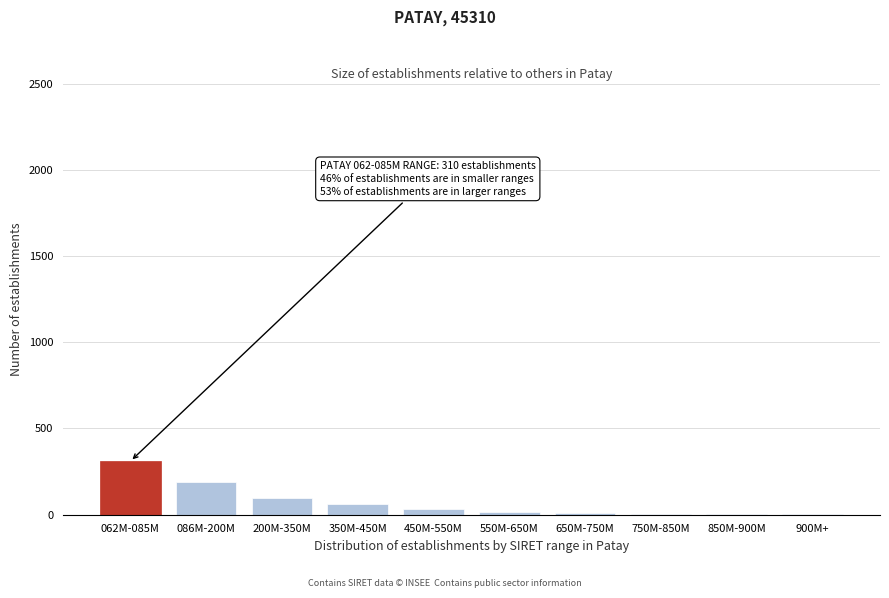

The chart shows a value of 95 at 200M-350M. True or false?

True